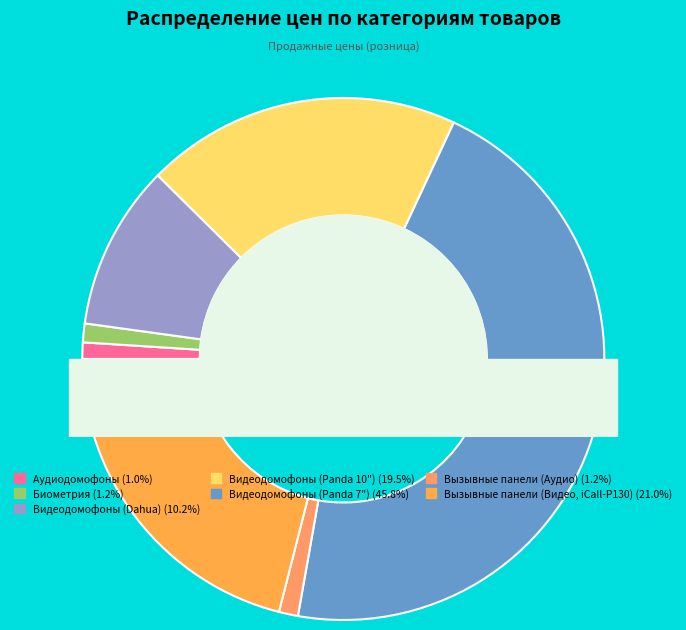

Is the sum of 14 and 21 greater than half?

No